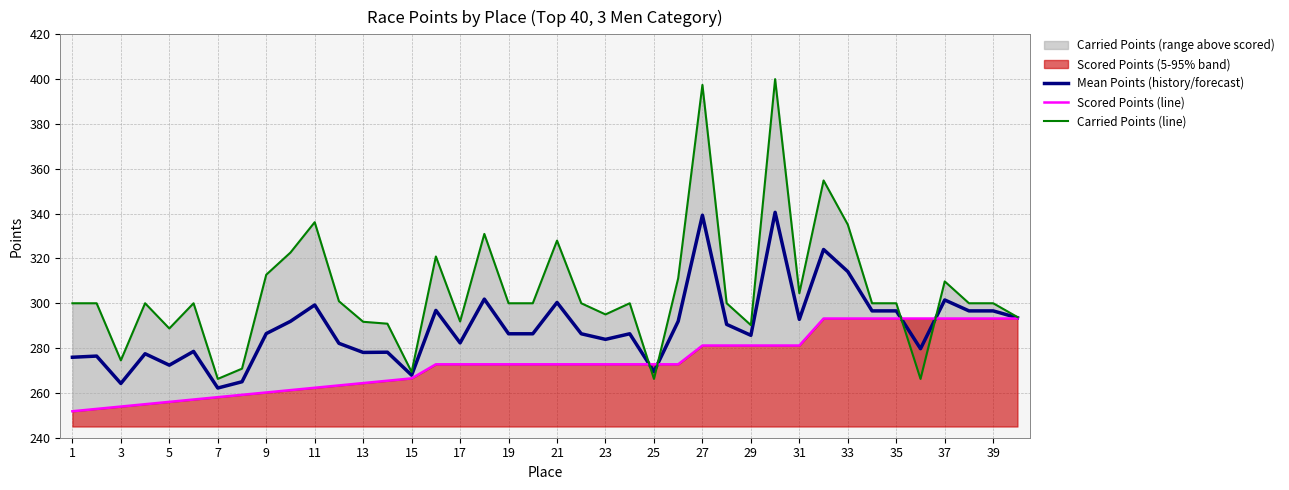

What is the sum of all Mean Points (history/forecast) values?

11576.3